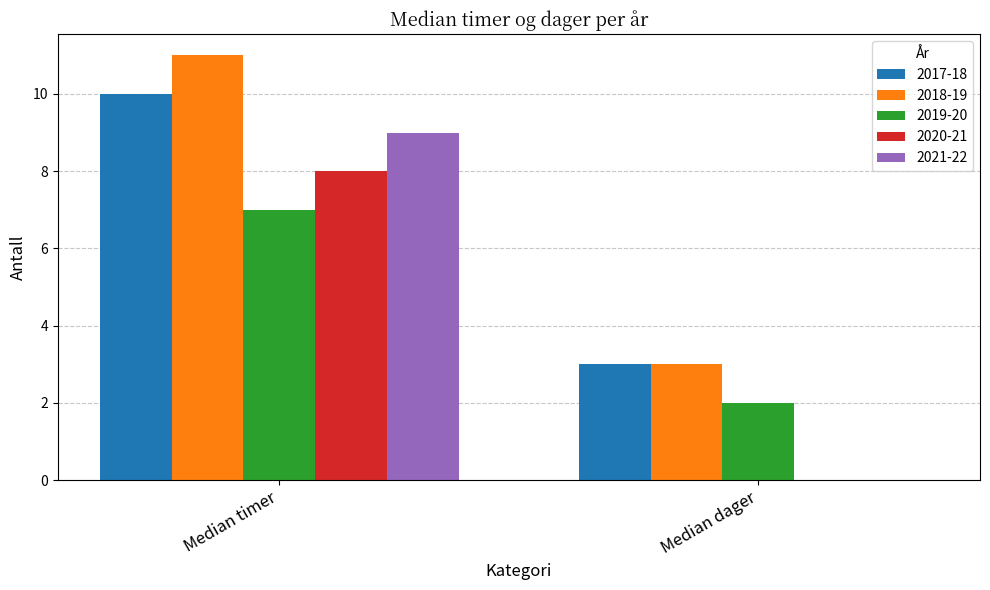

Which series has the largest range (max minus min)?

2021-22